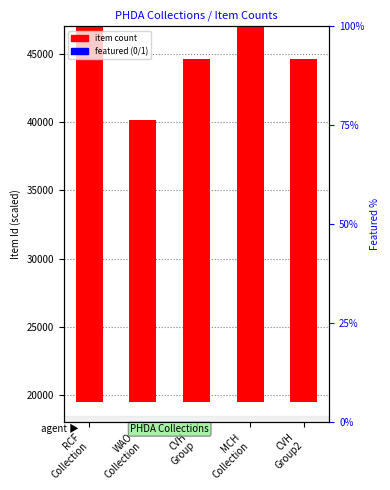

What is the lowest value of the item count series?

20629